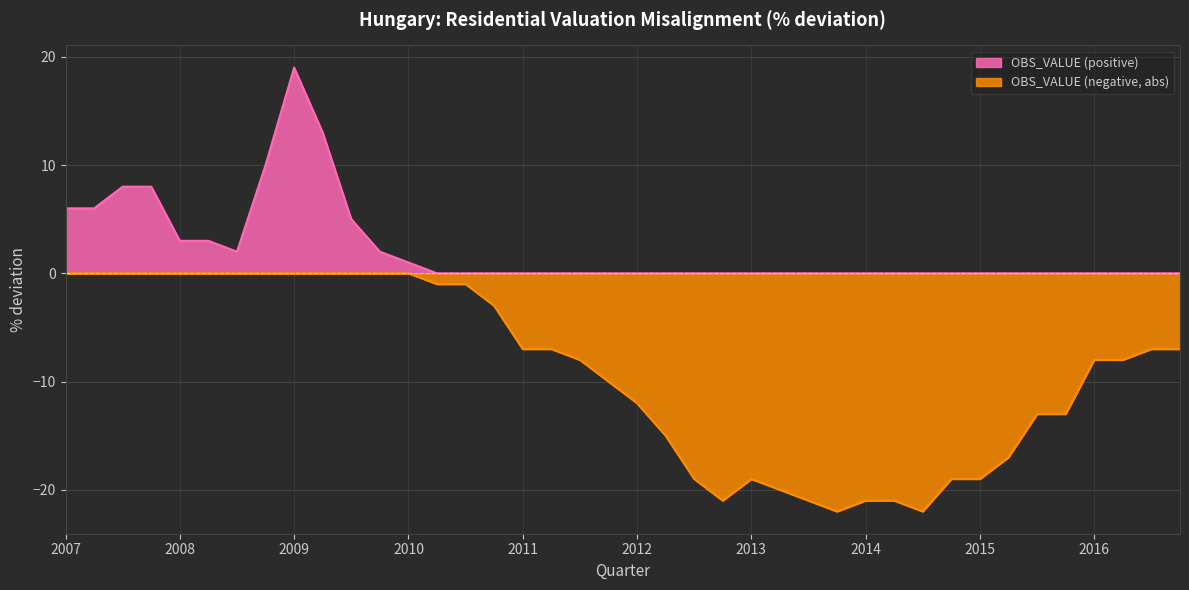

True or false: OBS_VALUE (positive) has more than 0 points higher than both neighbors.

True